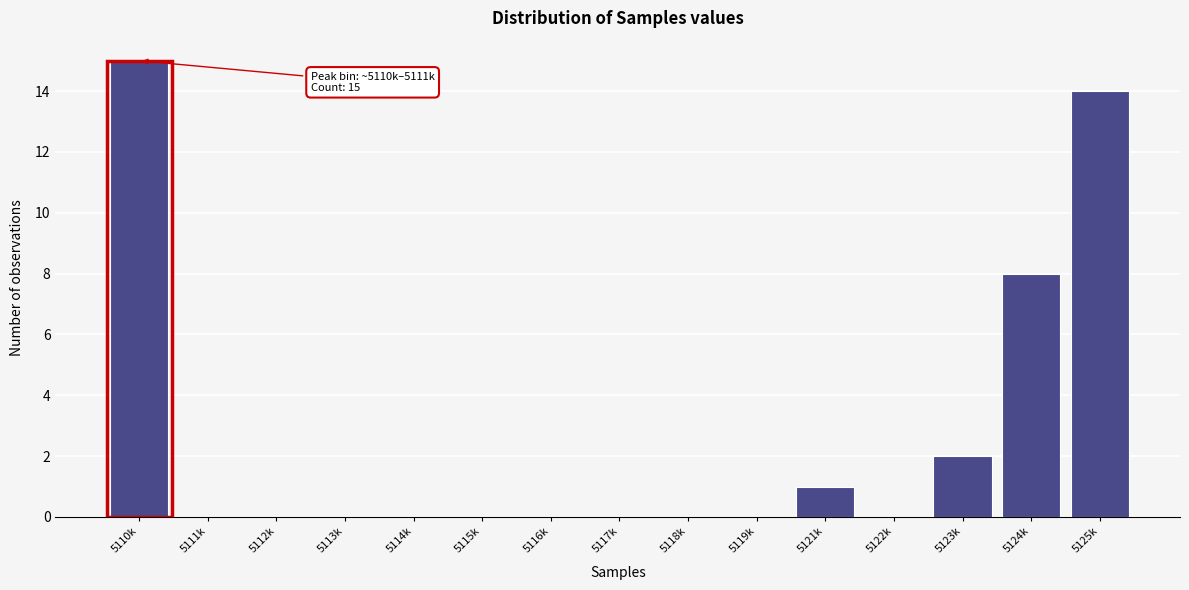

Reading left to right, list all the values displayed in this chart.

5110k=15	5111k=0	5112k=0	5113k=0	5114k=0	5115k=0	5116k=0	5117k=0	5118k=0	5119k=0	5121k=1	5122k=0	5123k=2	5124k=8	5125k=14